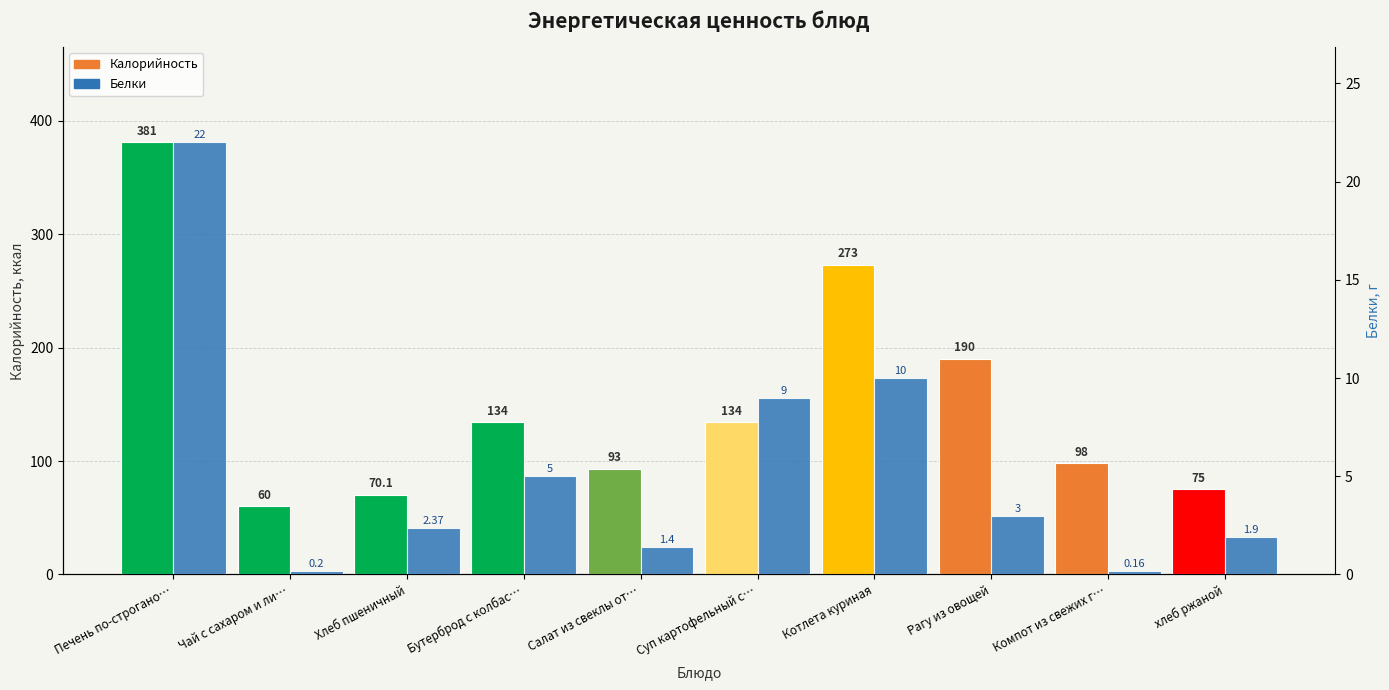

Reading left to right, transcribe all the data shown in this chart.

Калорийность: 381.0	60.0	70.1	134.0	93.0	134.0	273.0	190.0	98.0	75.0
Белки: 22.0	0.2	2.4	5.0	1.4	9.0	10.0	3.0	0.2	1.9